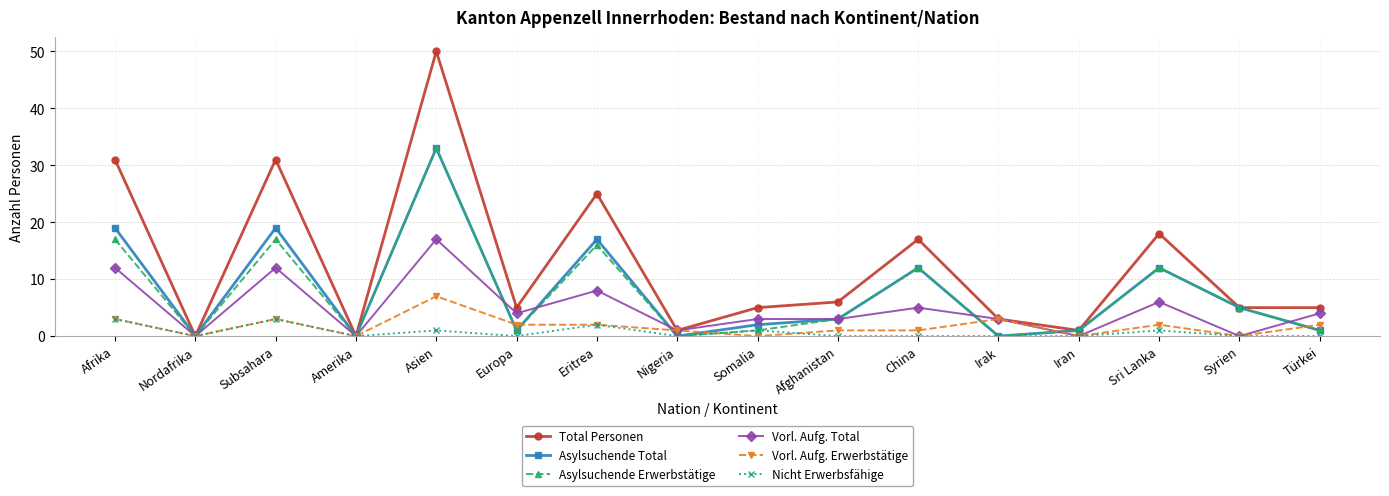

What is the highest value of the Vorl. Aufg. Total series?

17